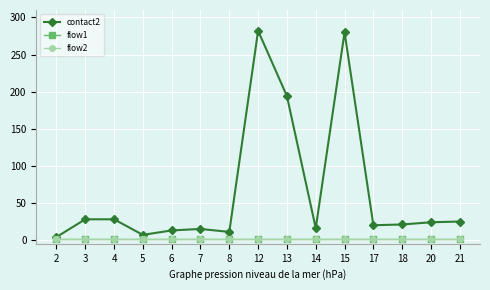

Does the chart have visible grid lines?

Yes